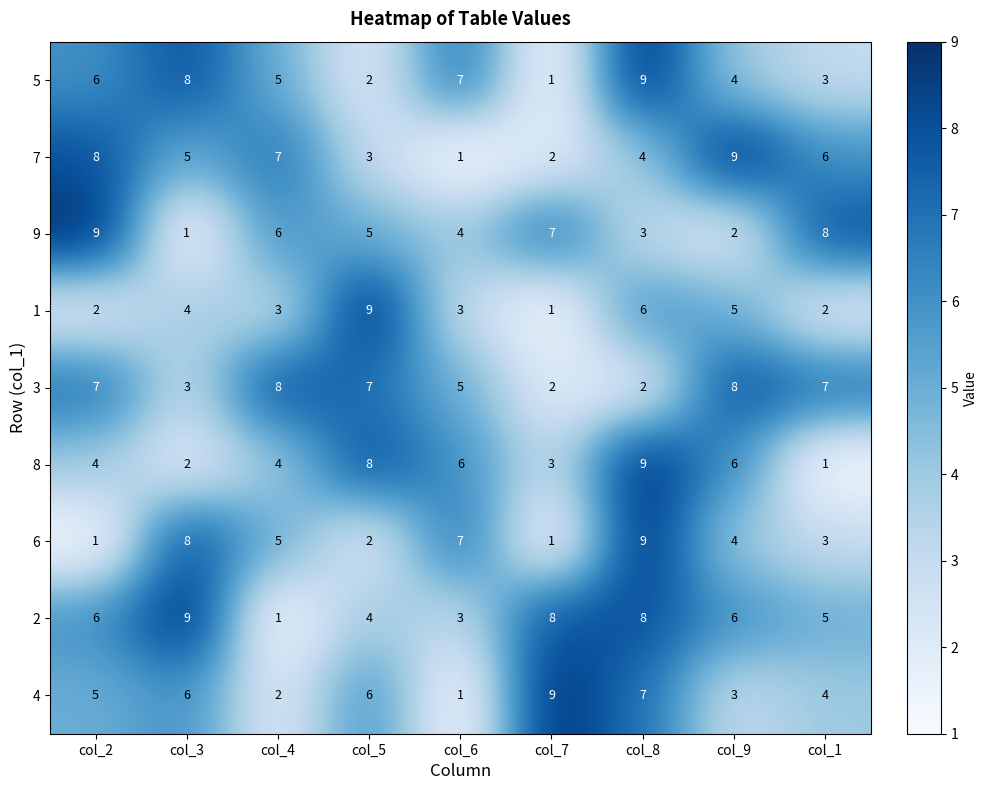

What is the maximum value shown in the chart?

9